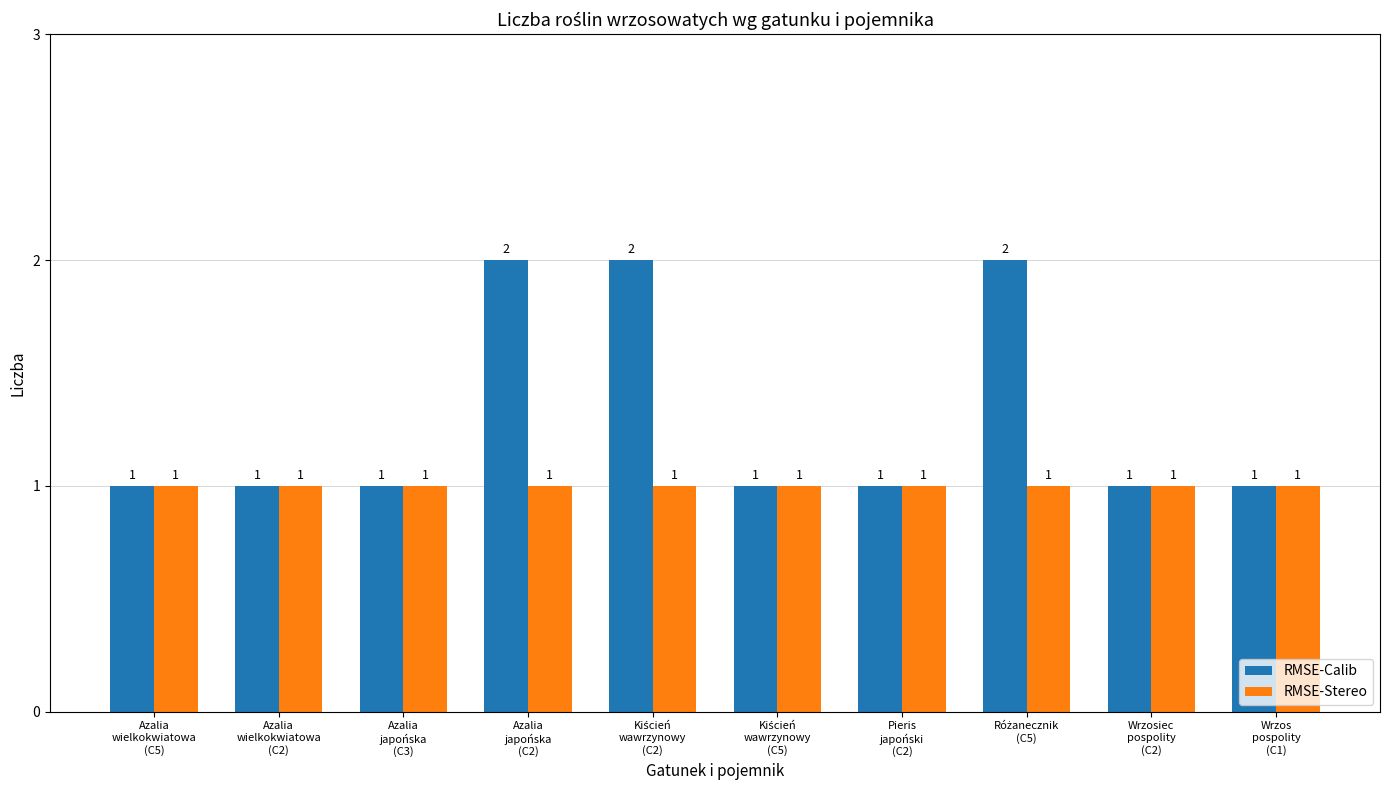

Rank the series by their average value, from highest to lowest.

RMSE-Calib, RMSE-Stereo